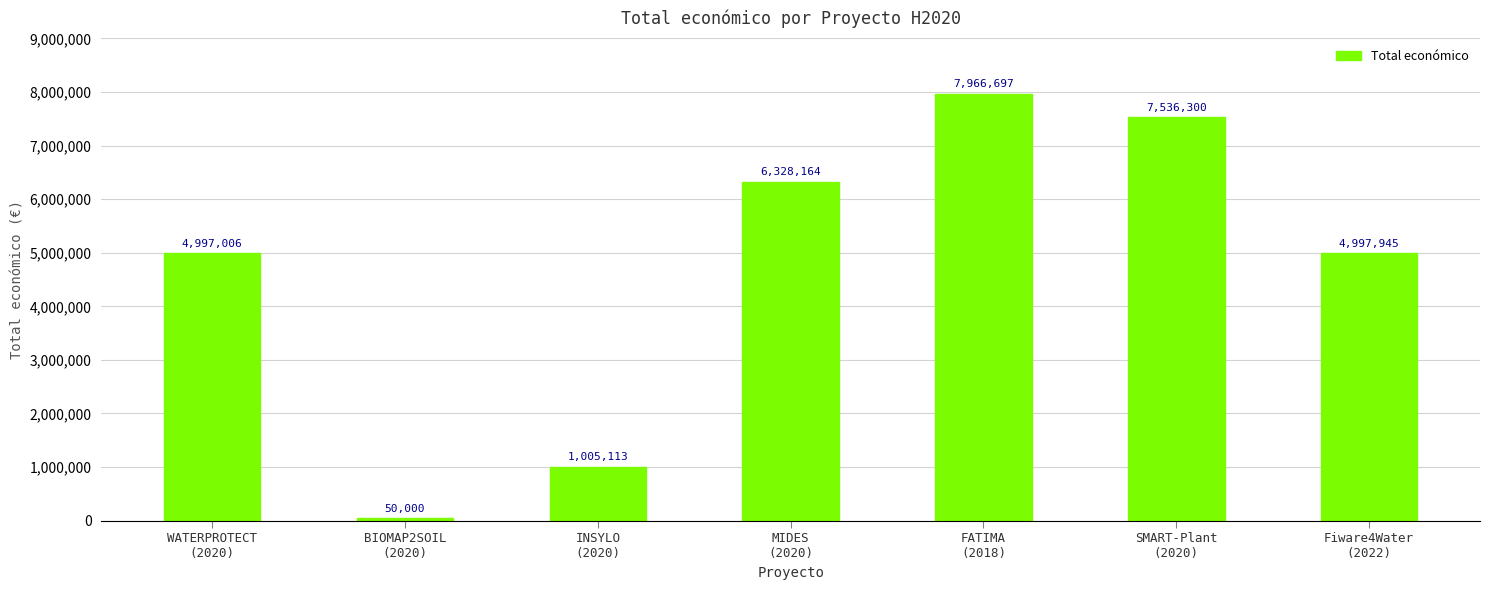

Which category has the highest value across all series?

FATIMA
(2018)